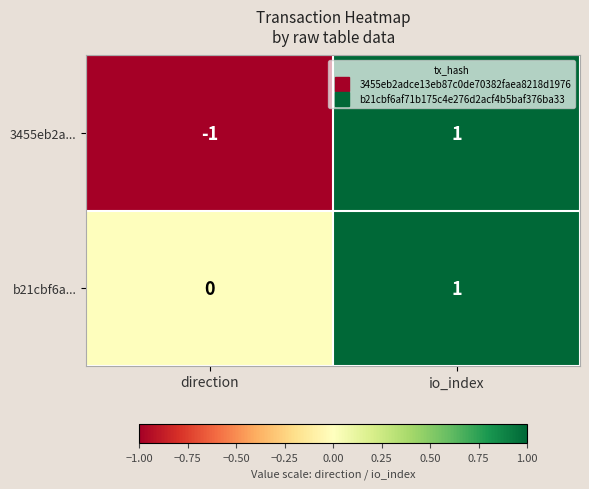

The b21cbf6a... series shows 1 at io_index. True or false?

True